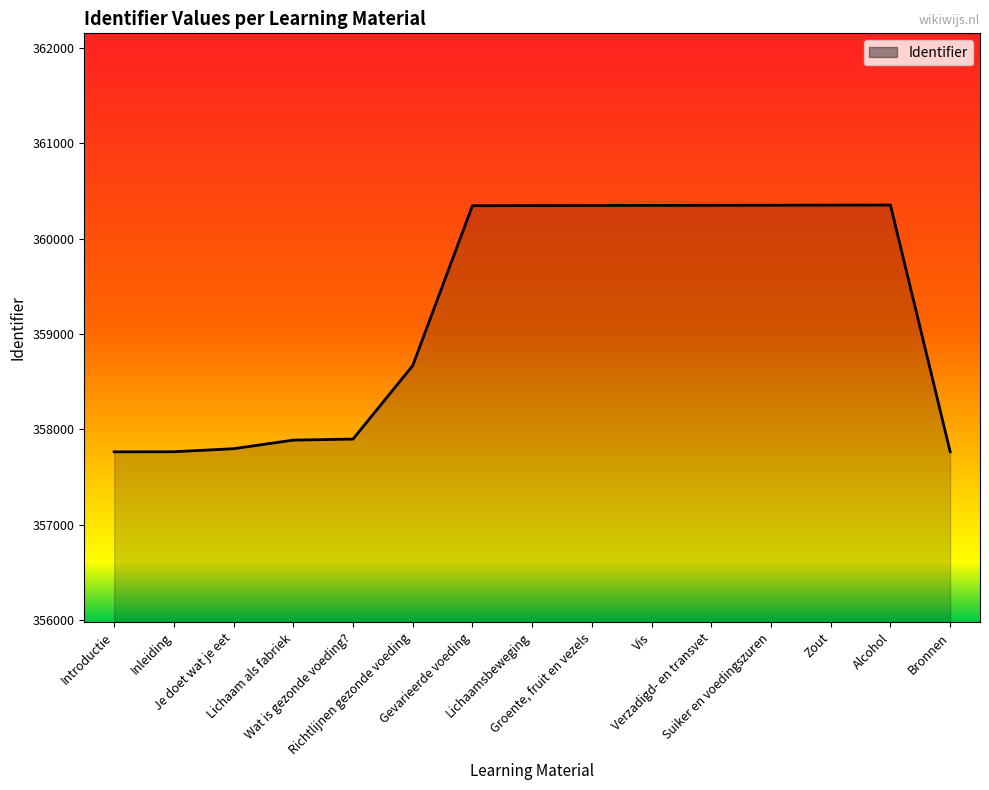

What is the difference between the second highest and second lowest values?

2588